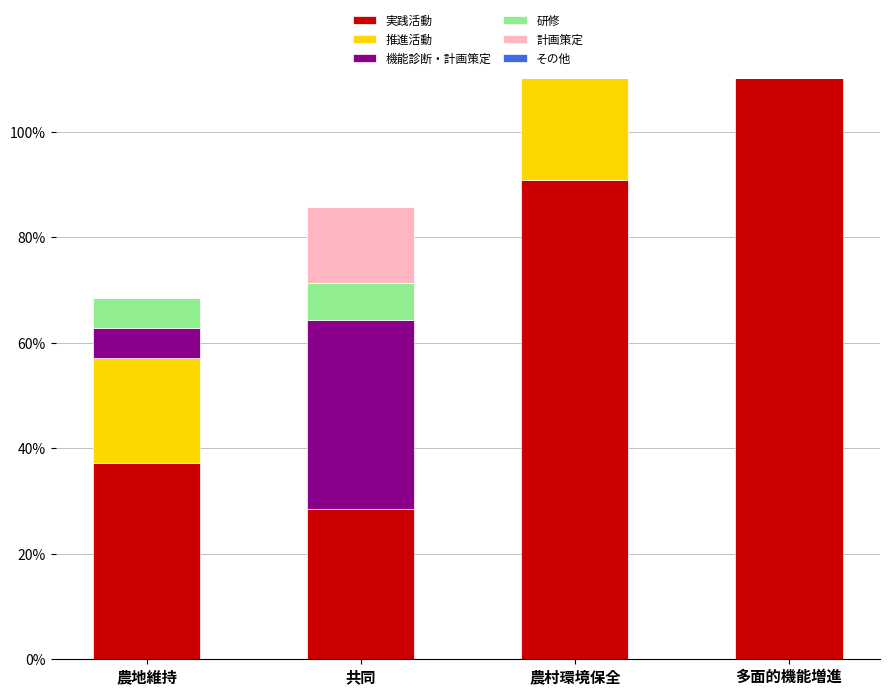

How many categories are shown in the chart?

4